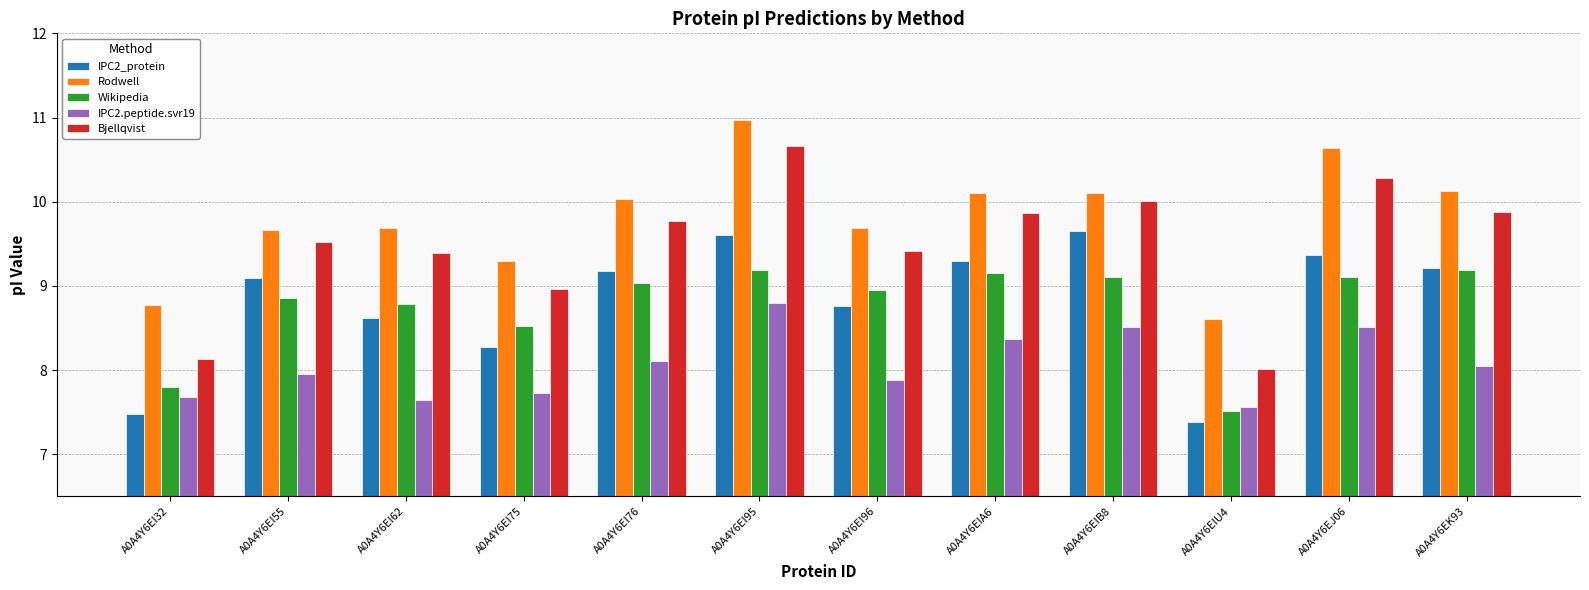

What is the value of the IPC2_protein bar at the 4th from the left?

8.3